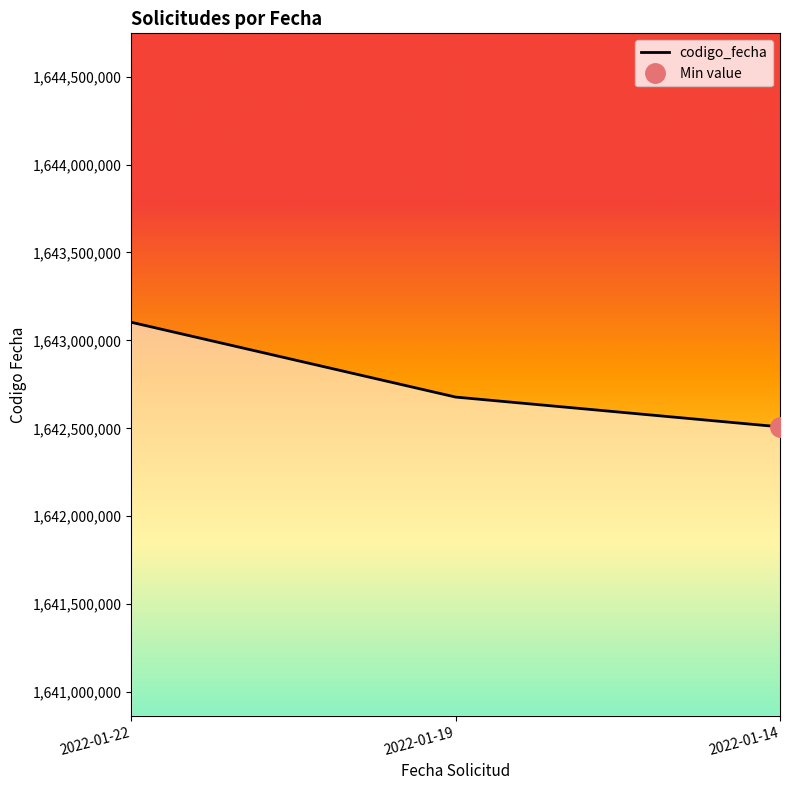

At which category does the chart reach its minimum across all series?

2022-01-14